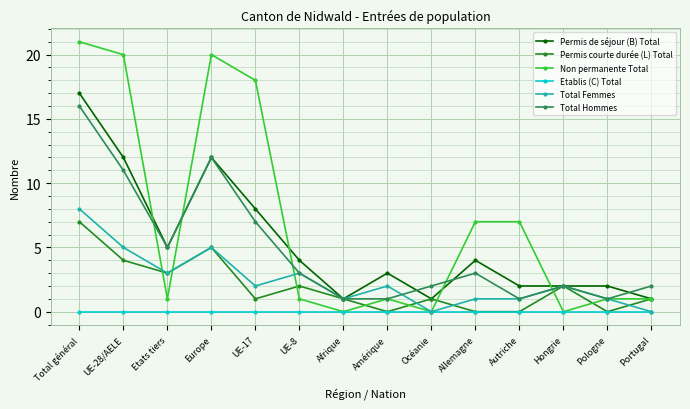

True or false: Etablis (C) Total and Permis de séjour (B) Total intersect in this chart.

False